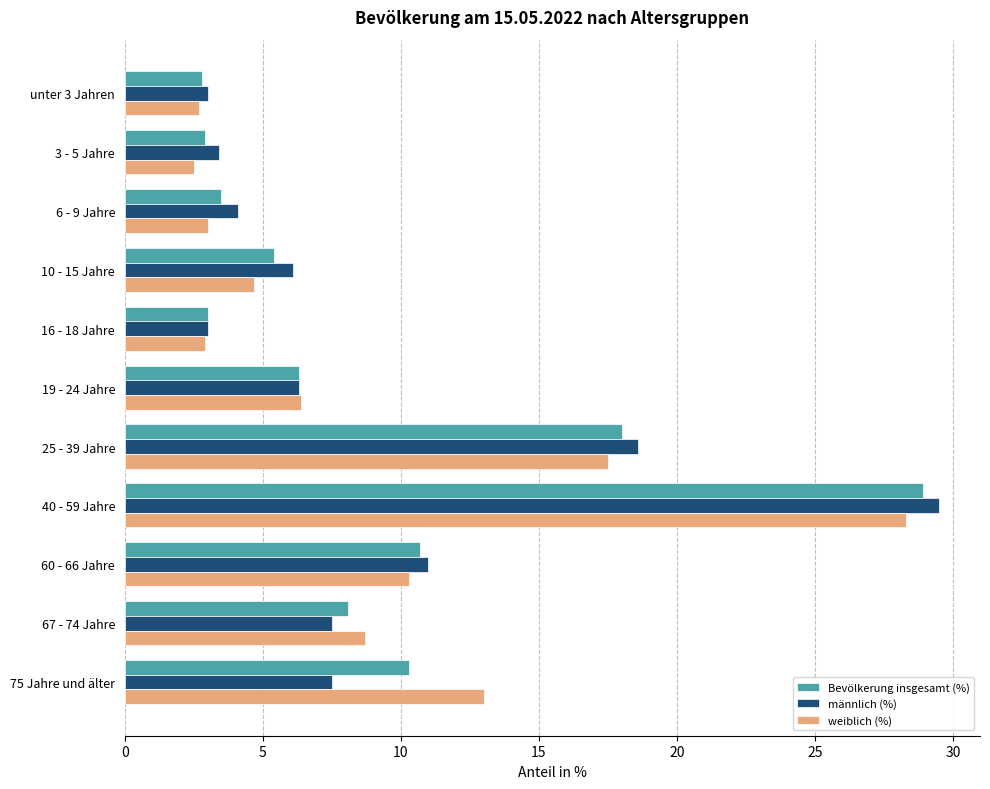

Which series changed the most between 25 - 39 Jahre and 75 Jahre und älter?

männlich (%)